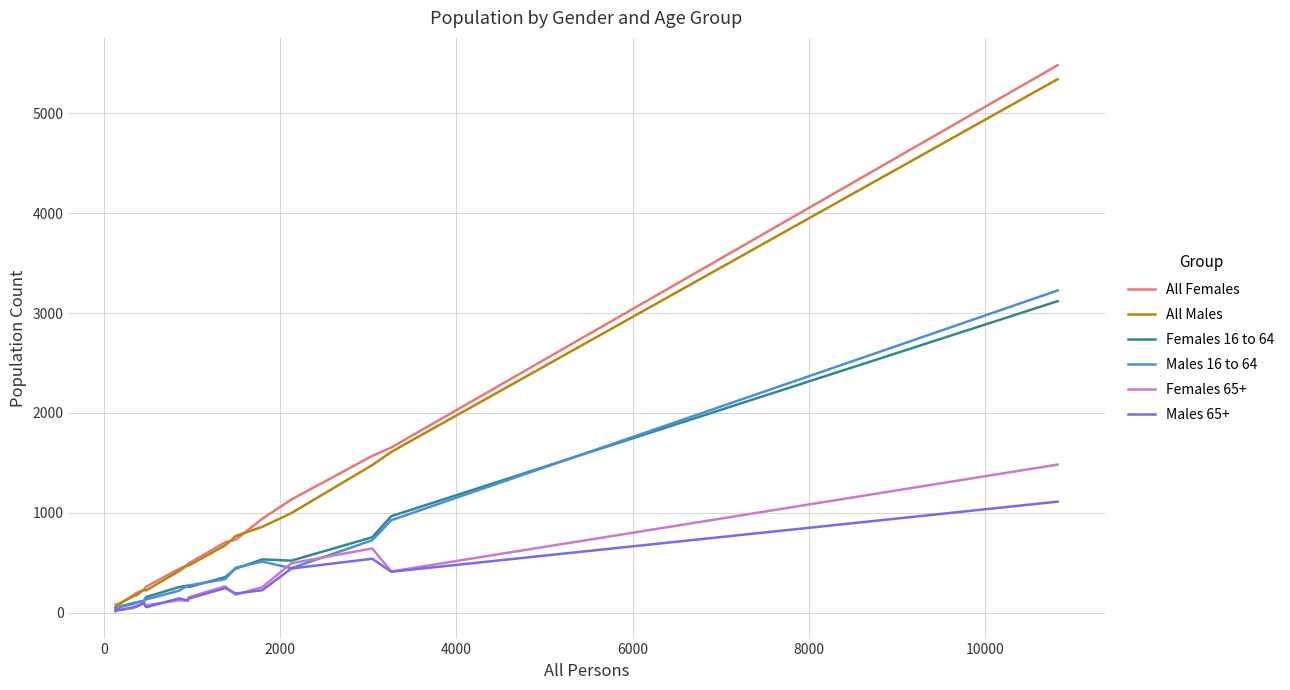

Which series has the largest range (max minus min)?

All Females